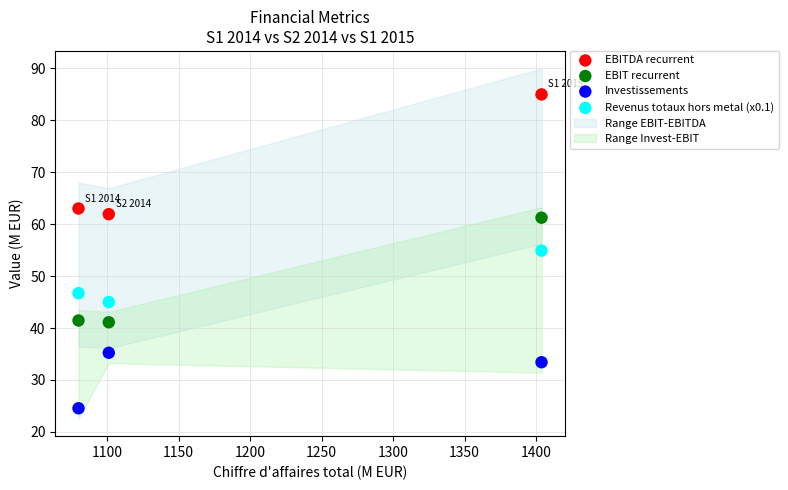

Across all data points, what is the range of X values (max minus min)?

323.7